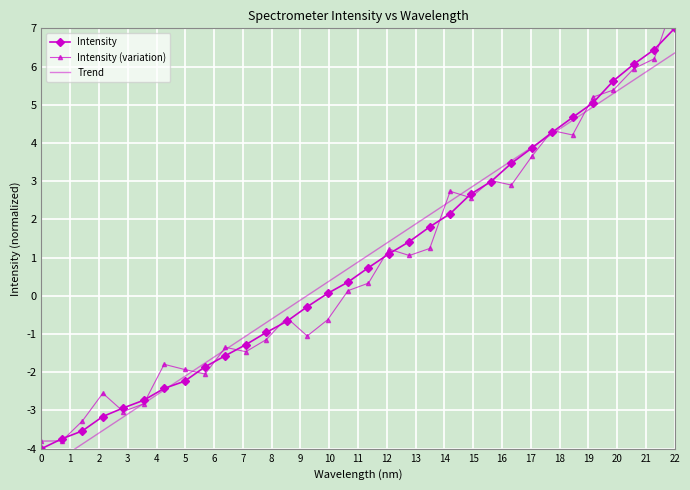

At 19, list the series in order from largest to smallest.

Trend, Intensity, Intensity (variation)